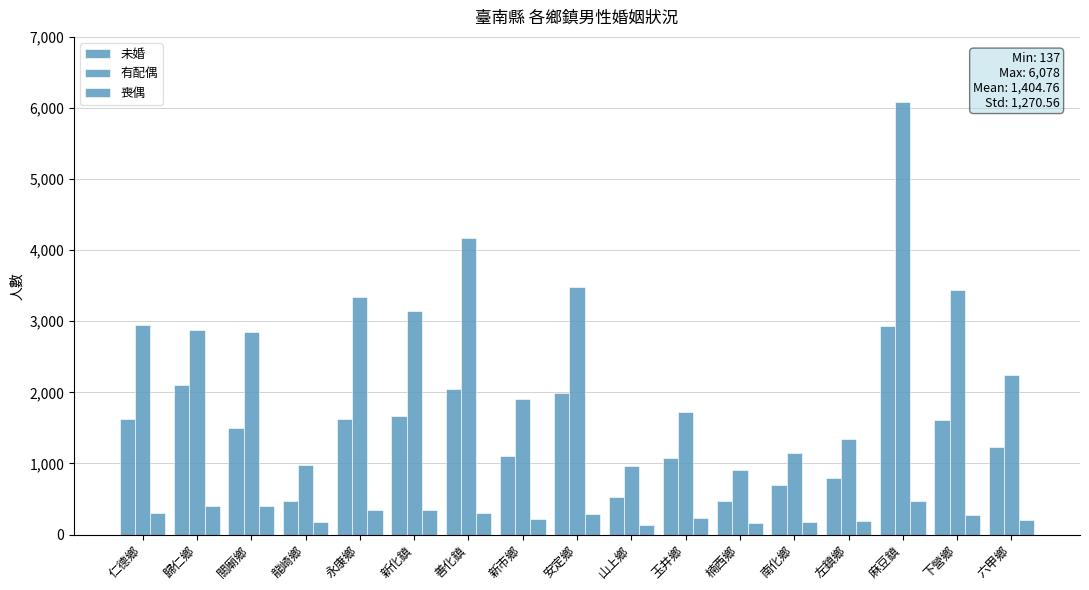

Does the chart contain stacked bars?

No